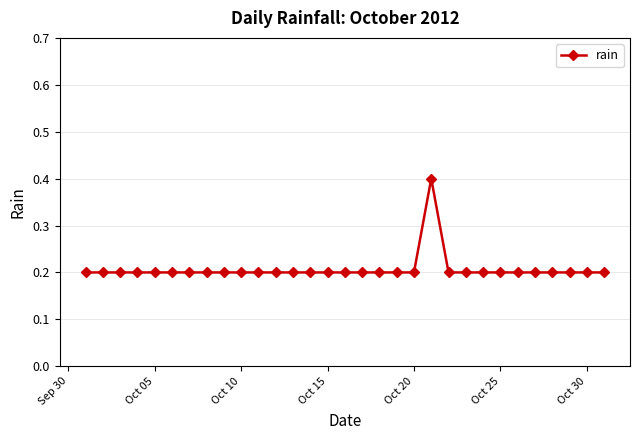

What is the value of the 5th point from the left?

0.2